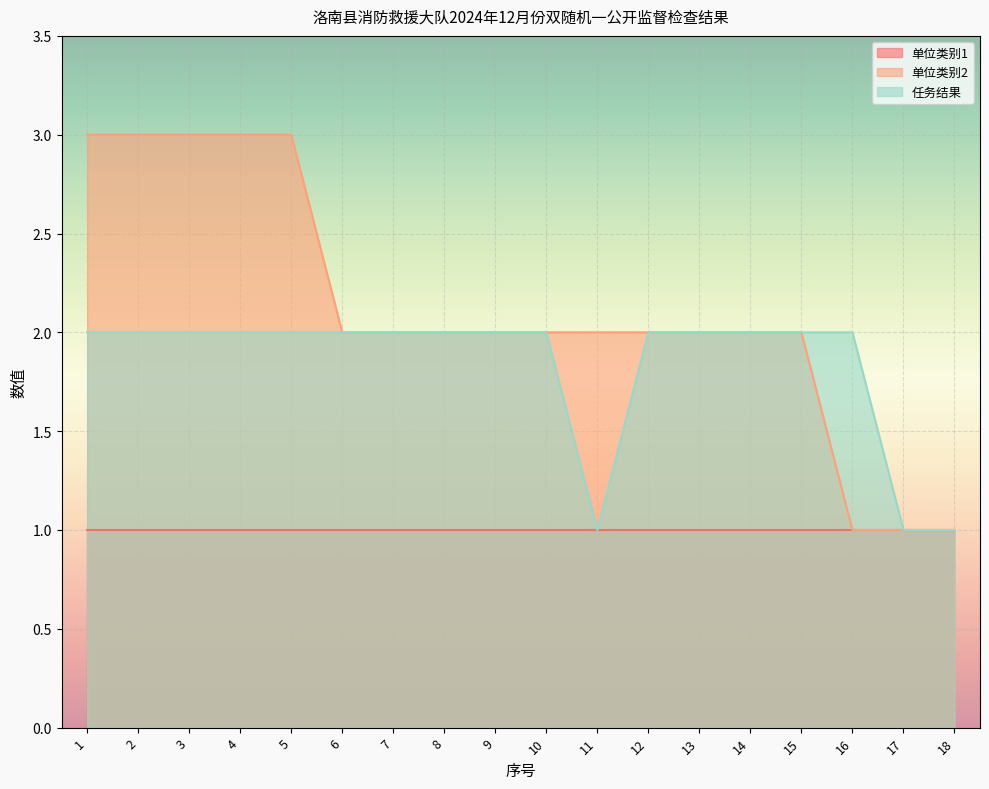

Rank the categories by 任务结果 value from lowest to highest.

11, 17, 18, 1, 2, 3, 4, 5, 6, 7, 8, 9, 10, 12, 13, 14, 15, 16